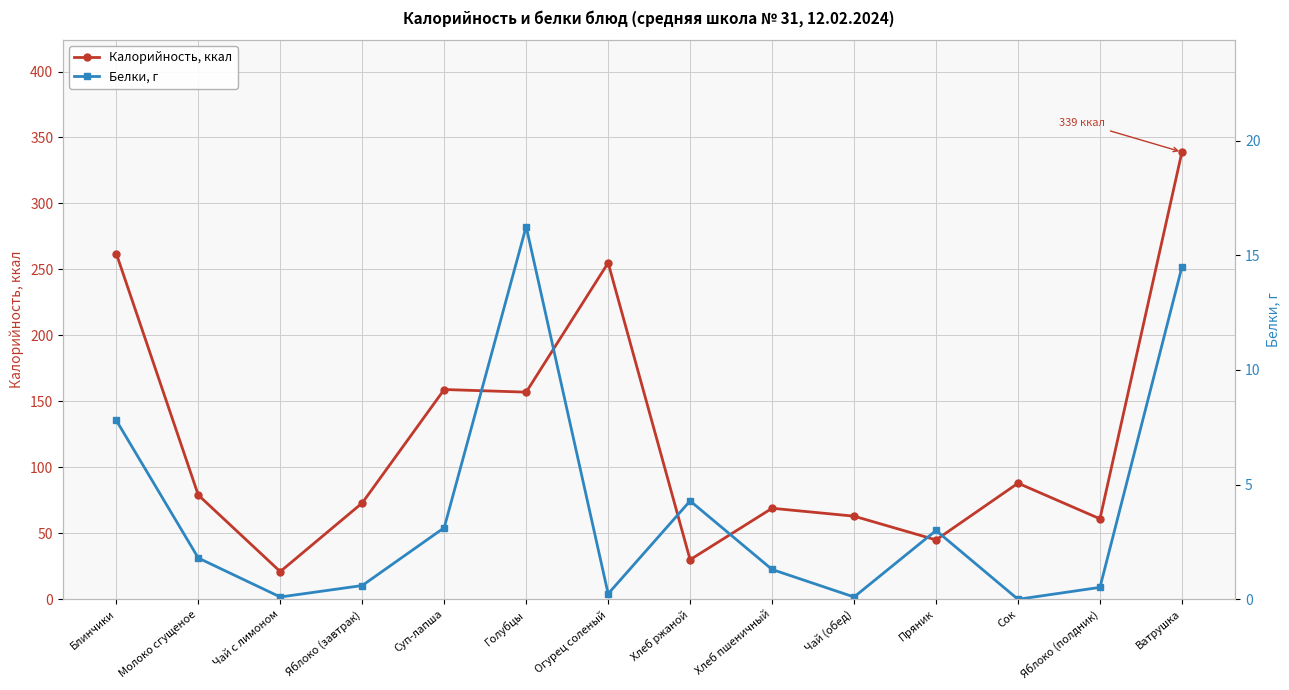

What is the average value of the Калорийность, ккал series?

122